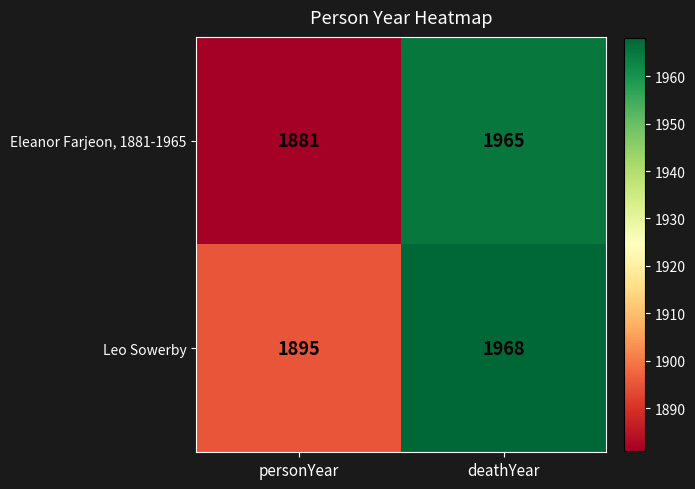

List the series in order of their peak value, lowest first.

Eleanor Farjeon, 1881-1965, Leo Sowerby